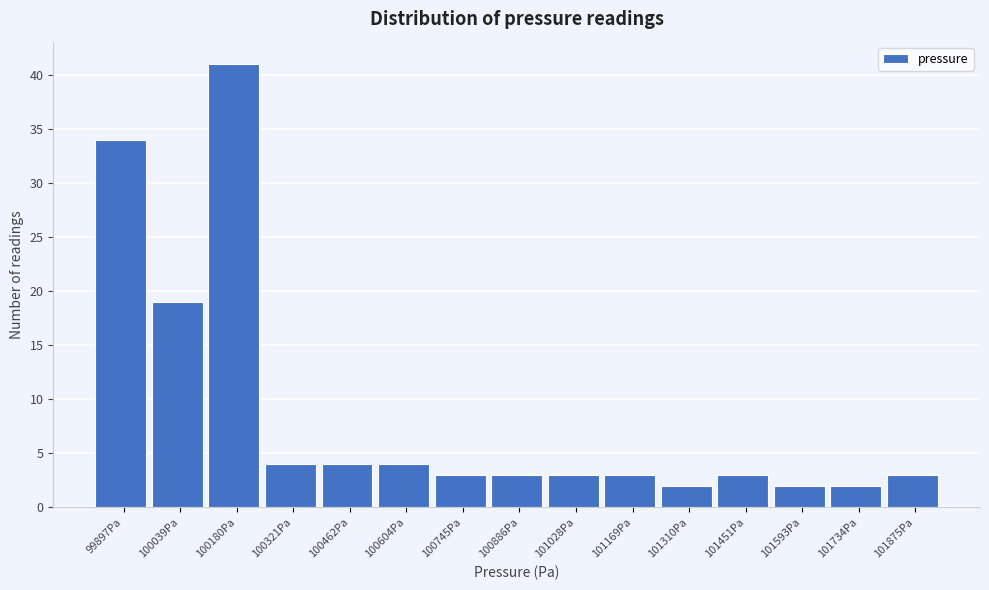

Reading left to right, transcribe all the data shown in this chart.

99897Pa=34	100039Pa=19	100180Pa=41	100321Pa=4	100462Pa=4	100604Pa=4	100745Pa=3	100886Pa=3	101028Pa=3	101169Pa=3	101310Pa=2	101451Pa=3	101593Pa=2	101734Pa=2	101875Pa=3